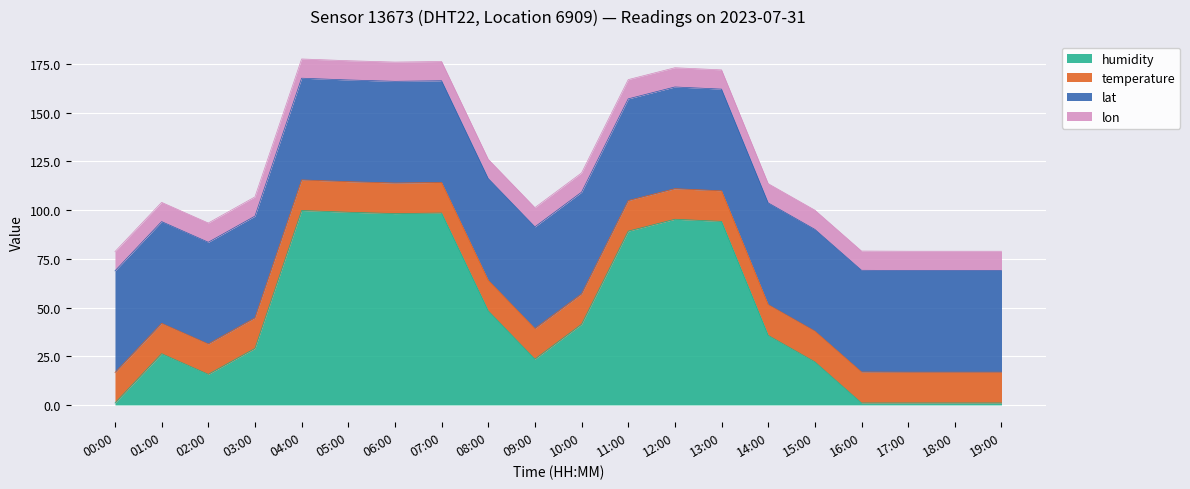

Rank the series at 17:00 from highest to lowest value.

lat, temperature, lon, humidity